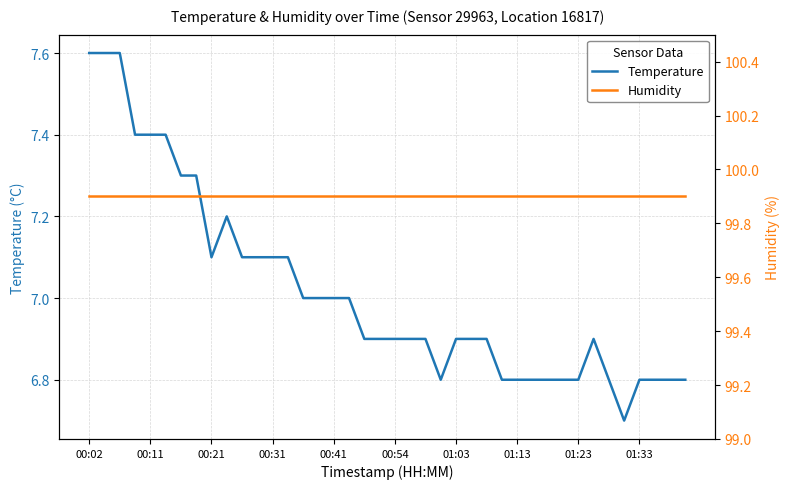

What is the lowest value of the Temperature series?

6.7